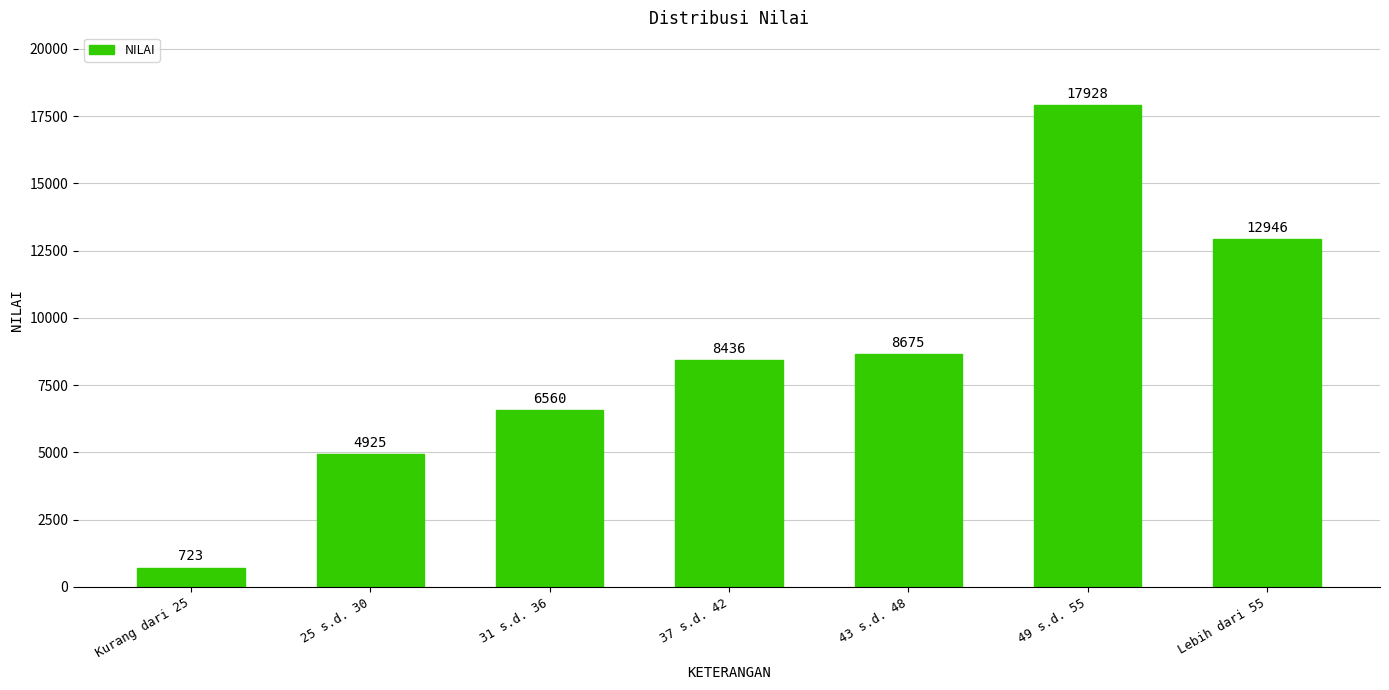

What is the sum of the values at 31 s.d. 36 and Kurang dari 25?

7283